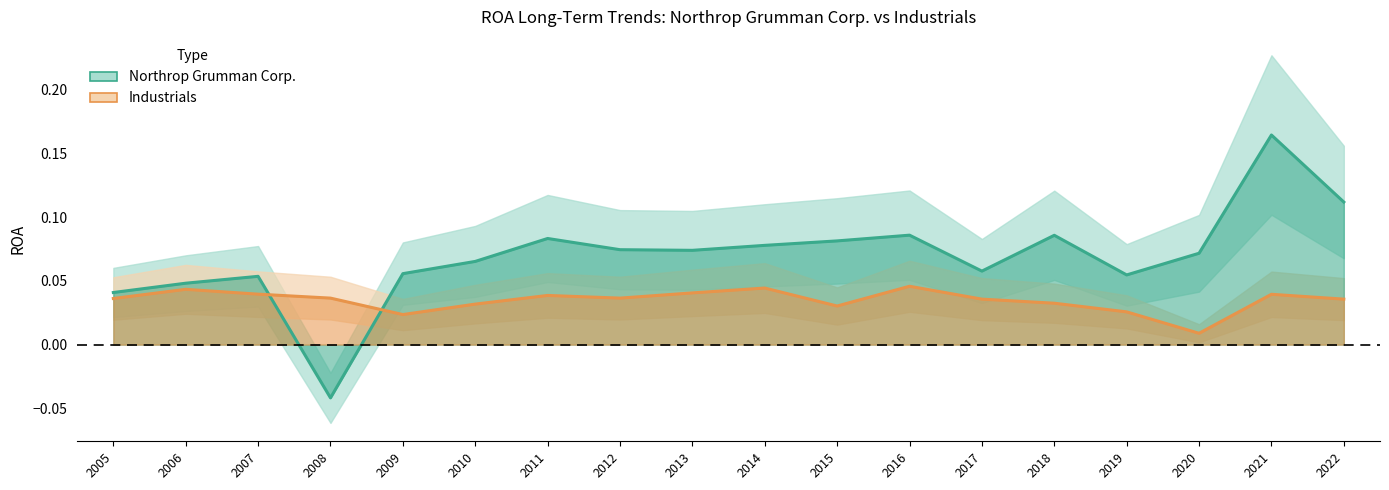

After their last crossing, which series has the higher values: Industrials or Northrop Grumman Corp.?

Northrop Grumman Corp.